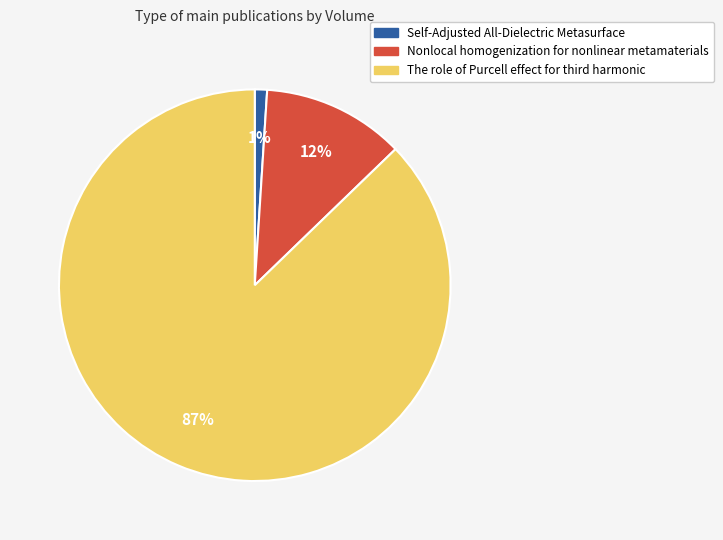

To the nearest percent, what is the difference between the largest and smallest slice percentages?

86%